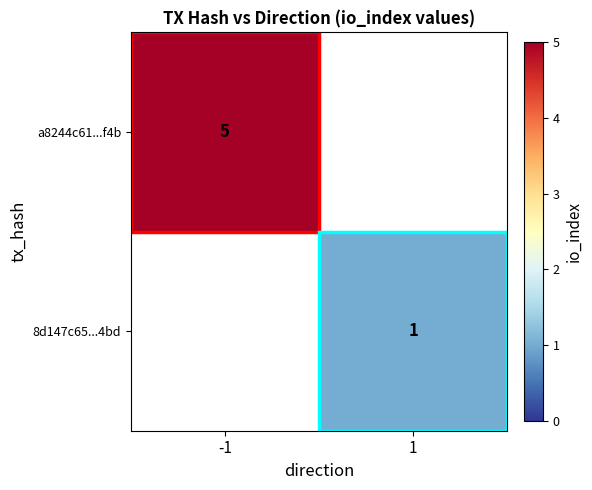

Is it true that 8d147c65...4bd equals 1 at 1?

True